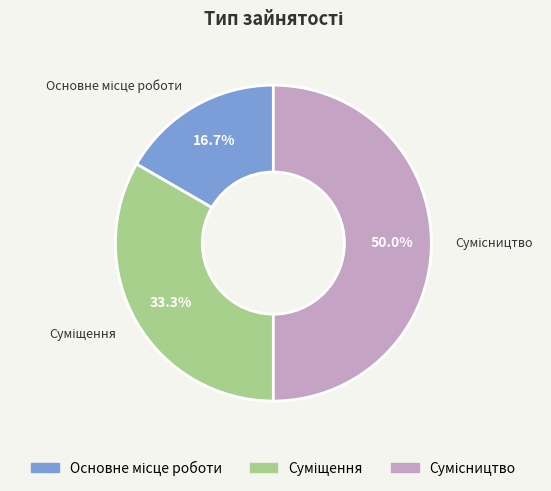

True or false: Основне місце роботи accounts for 24% of the total.

False